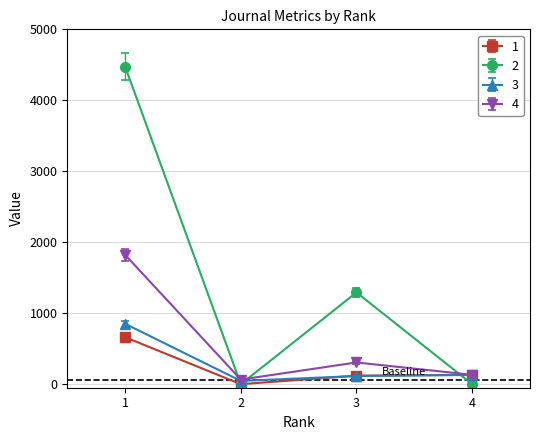

The value of 1 at 1 is 662. True or false?

True